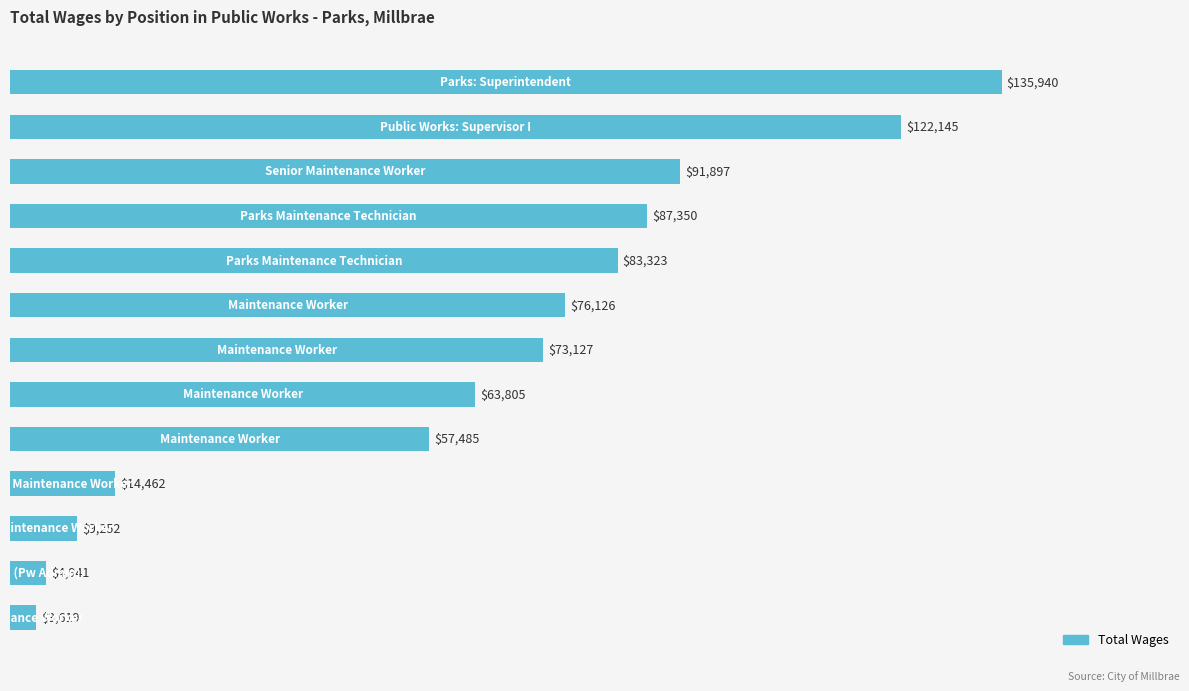

What is the greatest value displayed?

135940